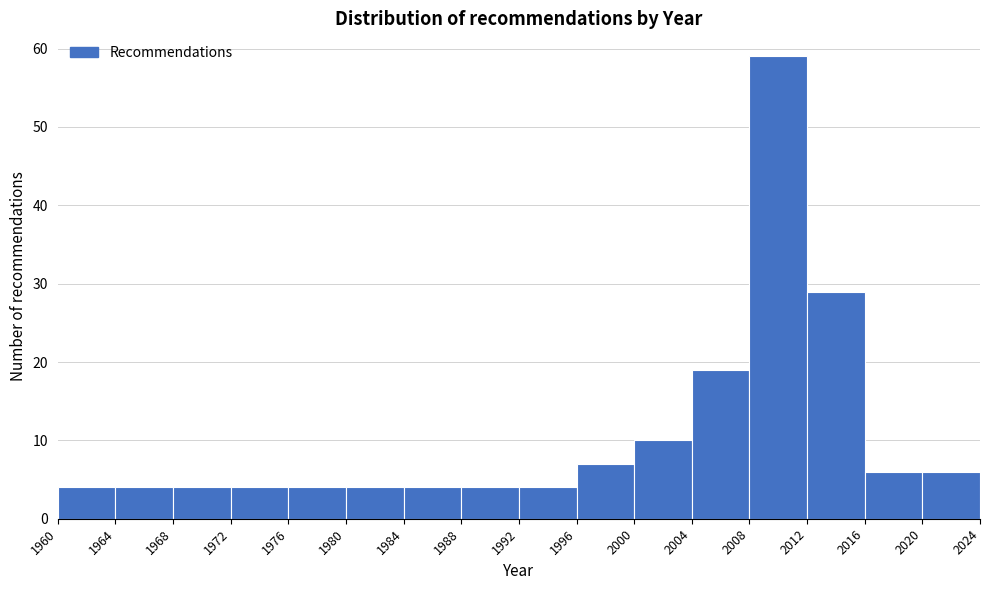

Reading left to right, list every bar in this chart as the range it spans on the x-axis followed by its height. The values are not printed on the chart, so give them approximately, as read against the axis.

1960 to 1964: 4
1964 to 1968: 4
1968 to 1972: 4
1972 to 1976: 4
1976 to 1980: 4
1980 to 1984: 4
1984 to 1988: 4
1988 to 1992: 4
1992 to 1996: 4
1996 to 2000: 7
2000 to 2004: 10
2004 to 2008: 19
2008 to 2012: 59
2012 to 2016: 29
2016 to 2020: 6
2020 to 2024: 6